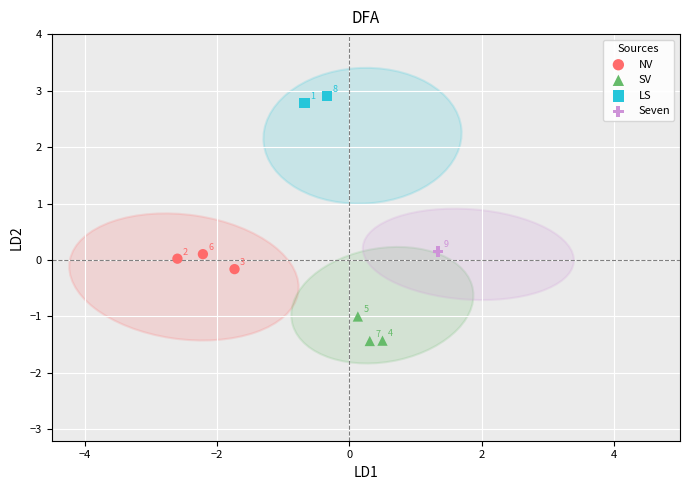

What are all the series names shown in the legend?

NV, SV, LS, Seven